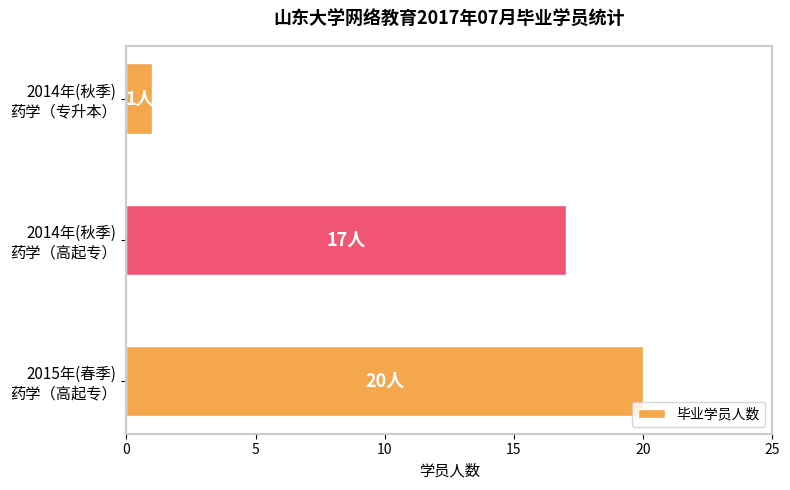

List the labels in order of value, smallest first.

2014年(秋季)
药学（专升本）, 2014年(秋季)
药学（高起专）, 2015年(春季)
药学（高起专）